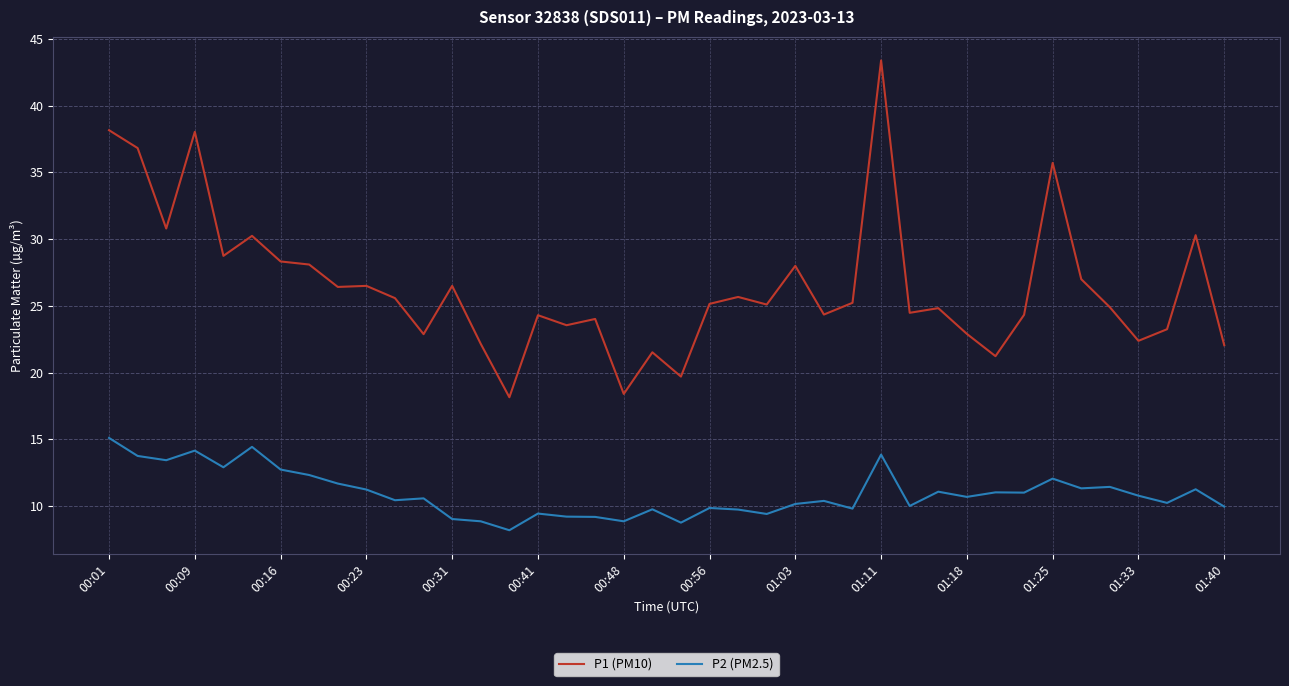

What is the difference between the maximum and minimum values in the P2 (PM2.5) series?

6.9